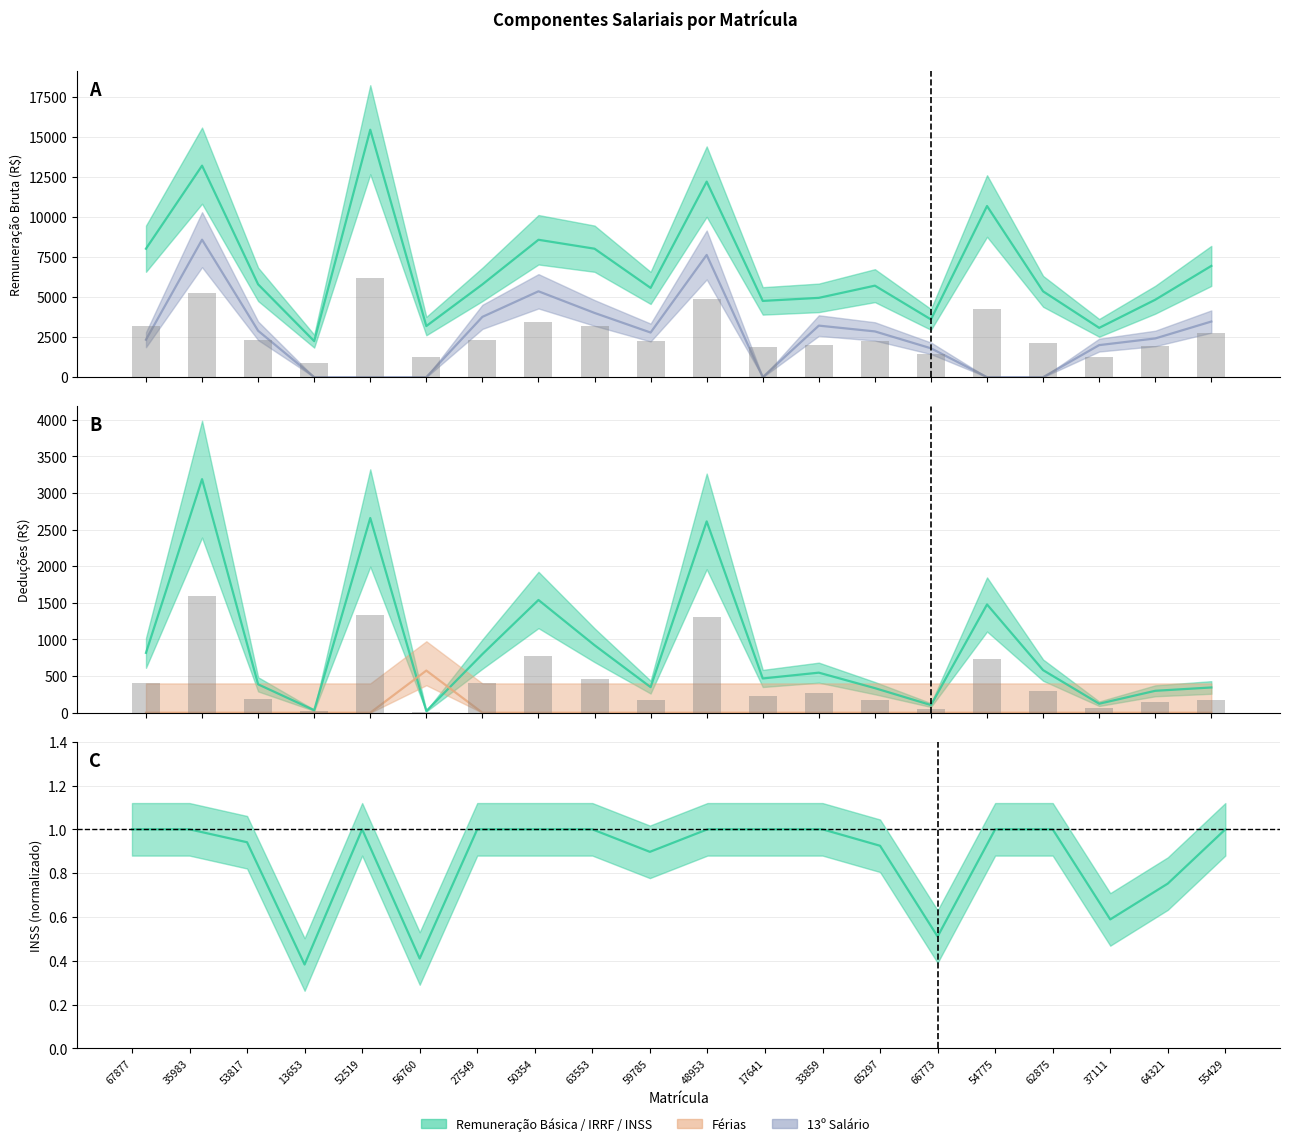

Does the chart contain stacked bars?

No